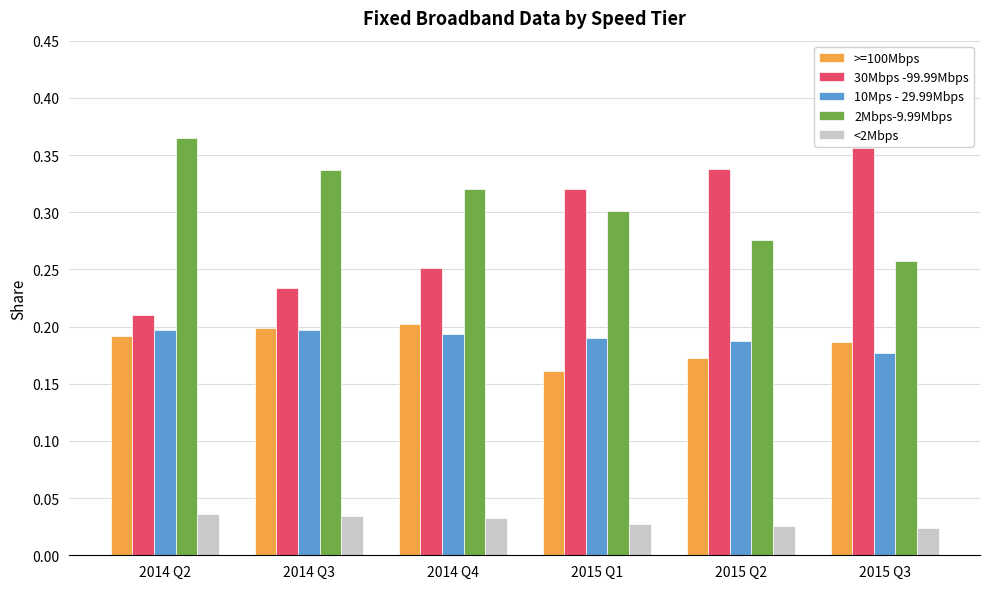

Is the value of >=100Mbps at 2014 Q3 greater than the value of <2Mbps at 2015 Q2?

Yes